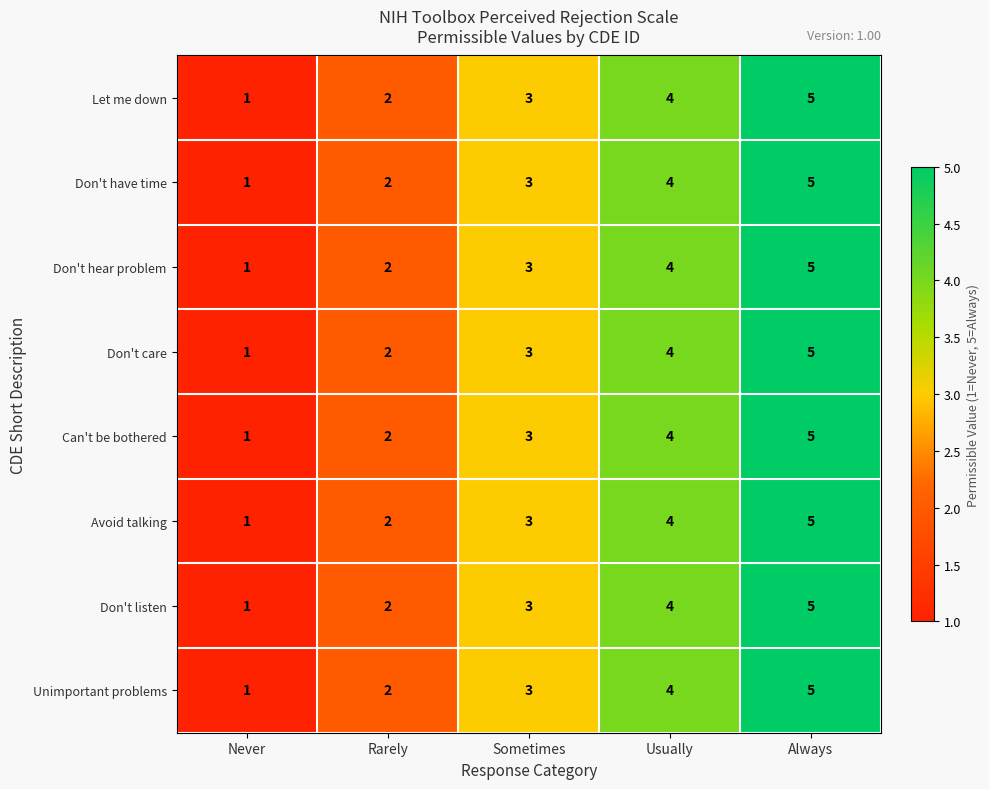

What is the total value across all series at Rarely?

16